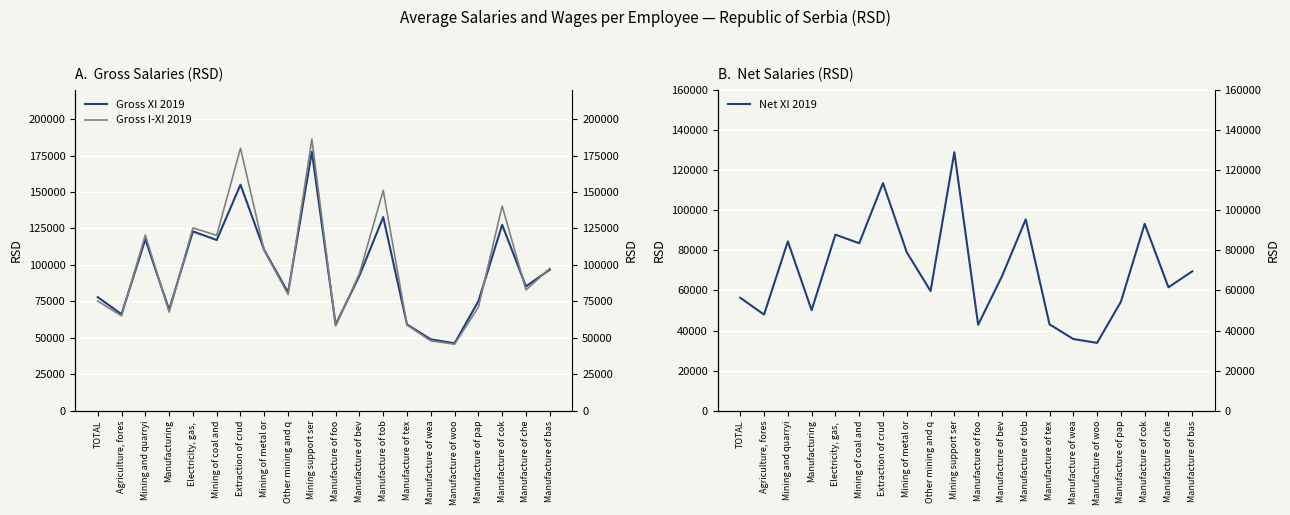

True or false: Gross I-XI 2019 has a value of 132619 at Manufacture of che.

False